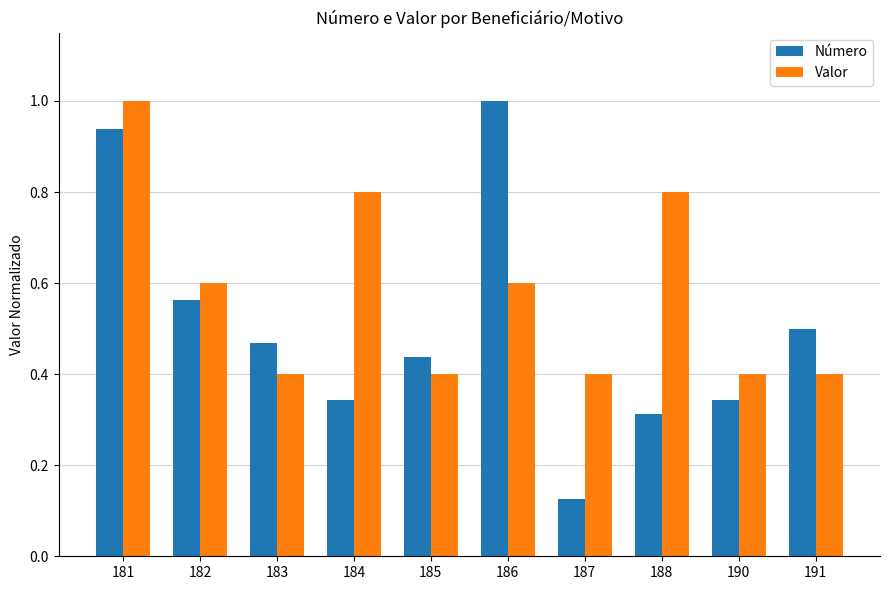

Which series has the largest range (max minus min)?

Número